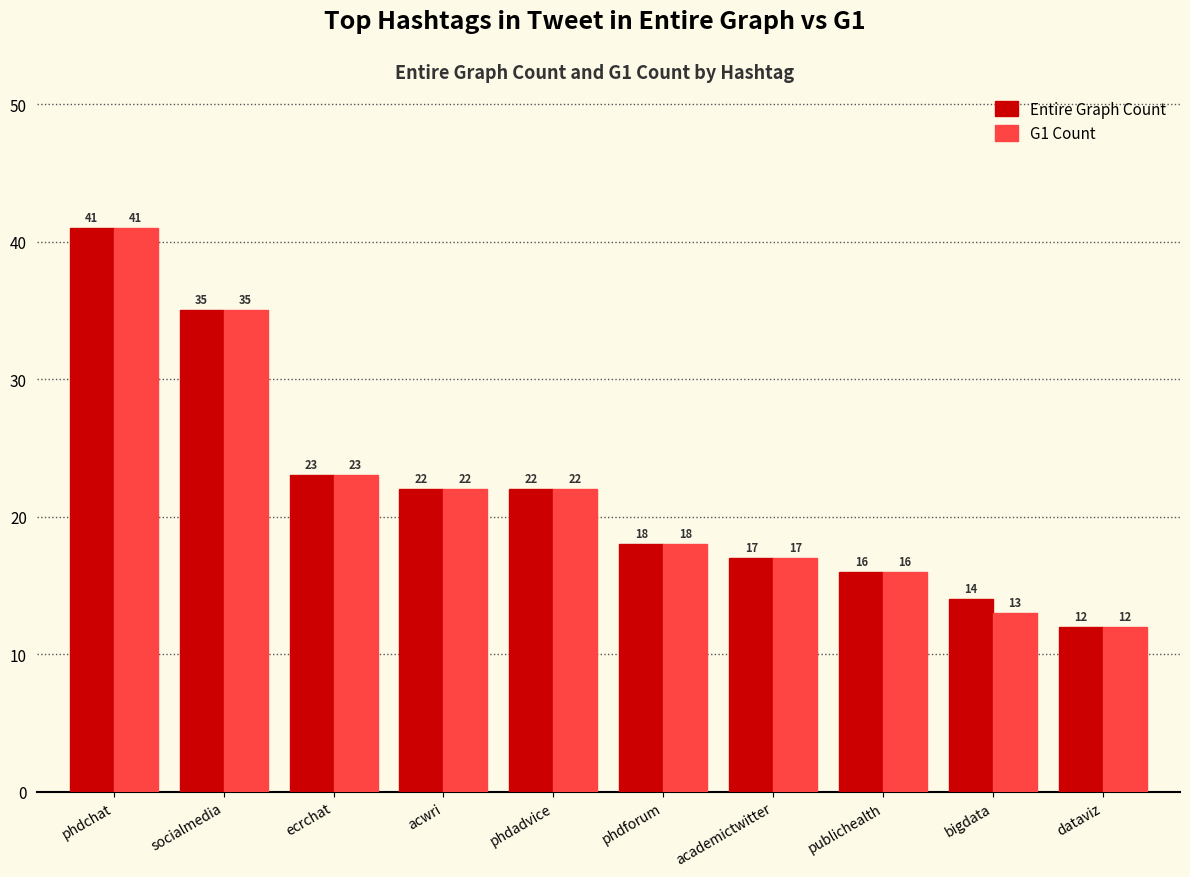

What is the average value of the G1 Count series?

22